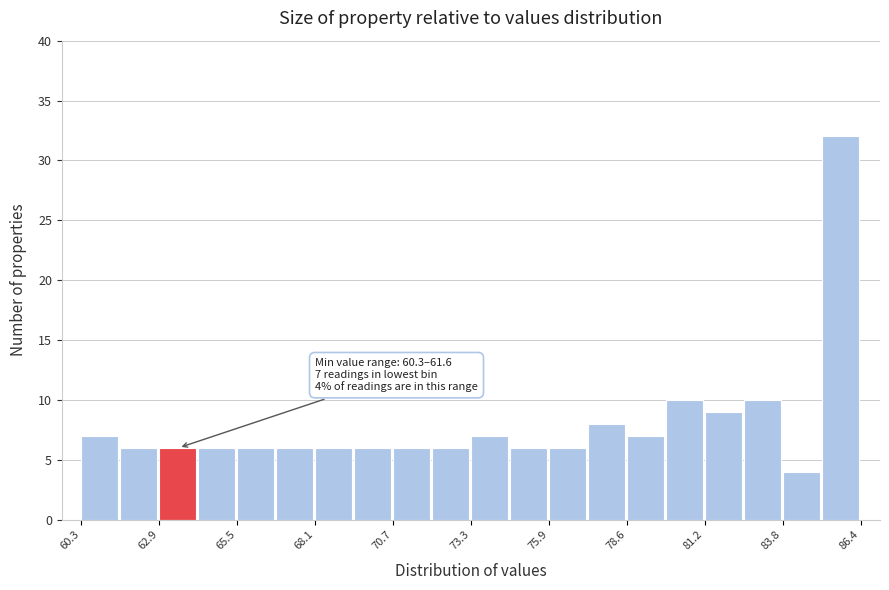

Read against the x-axis, roughly where is the centre of the tallest bar?

85.5